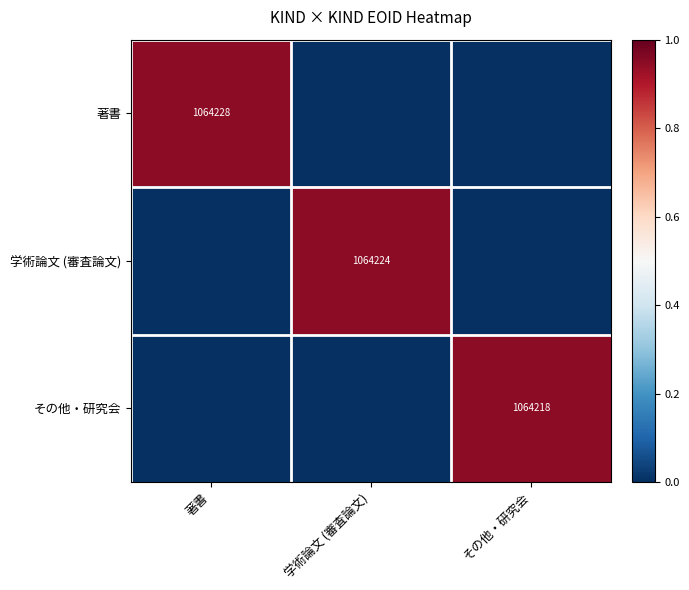

Which has a higher value, その他・研究会 or 学術論文 (審査論文)?

その他・研究会